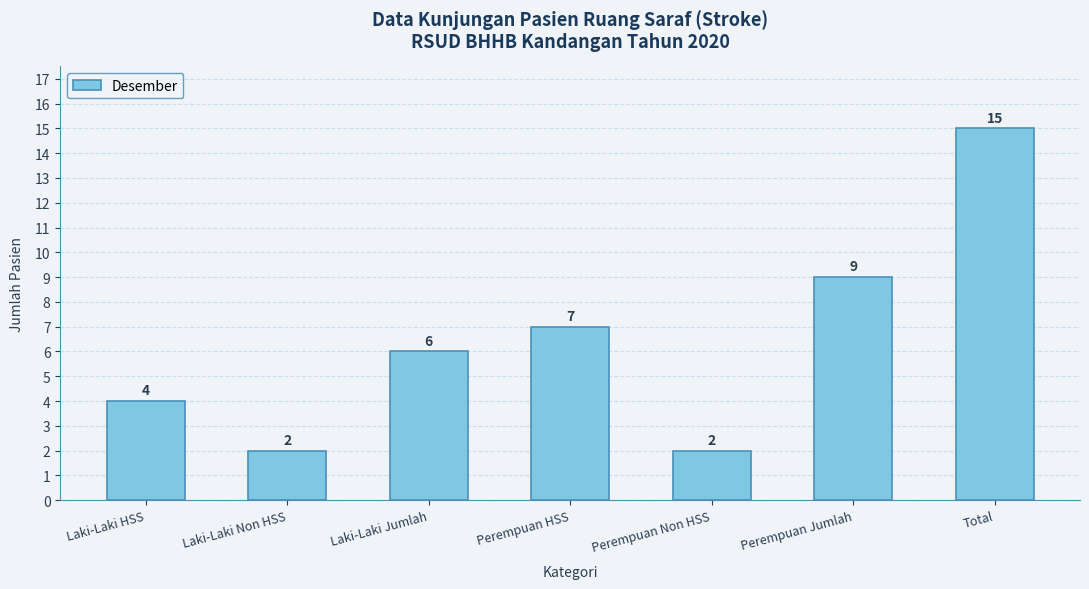

How many values are between 2 and 9?

6